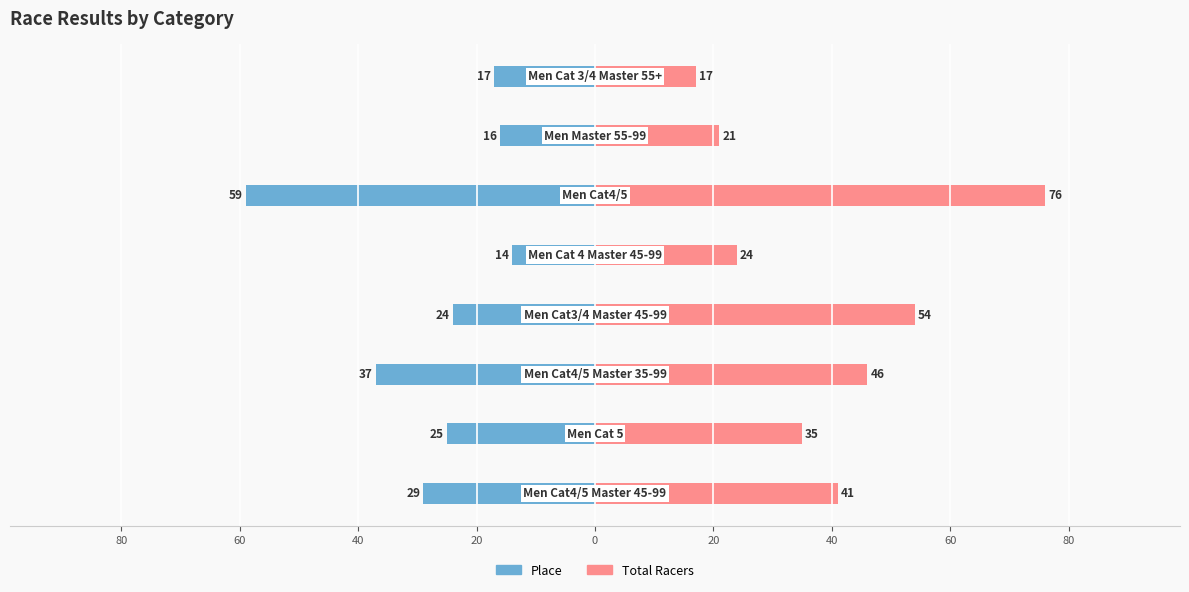

Which has a higher value, 40 or 40?

40